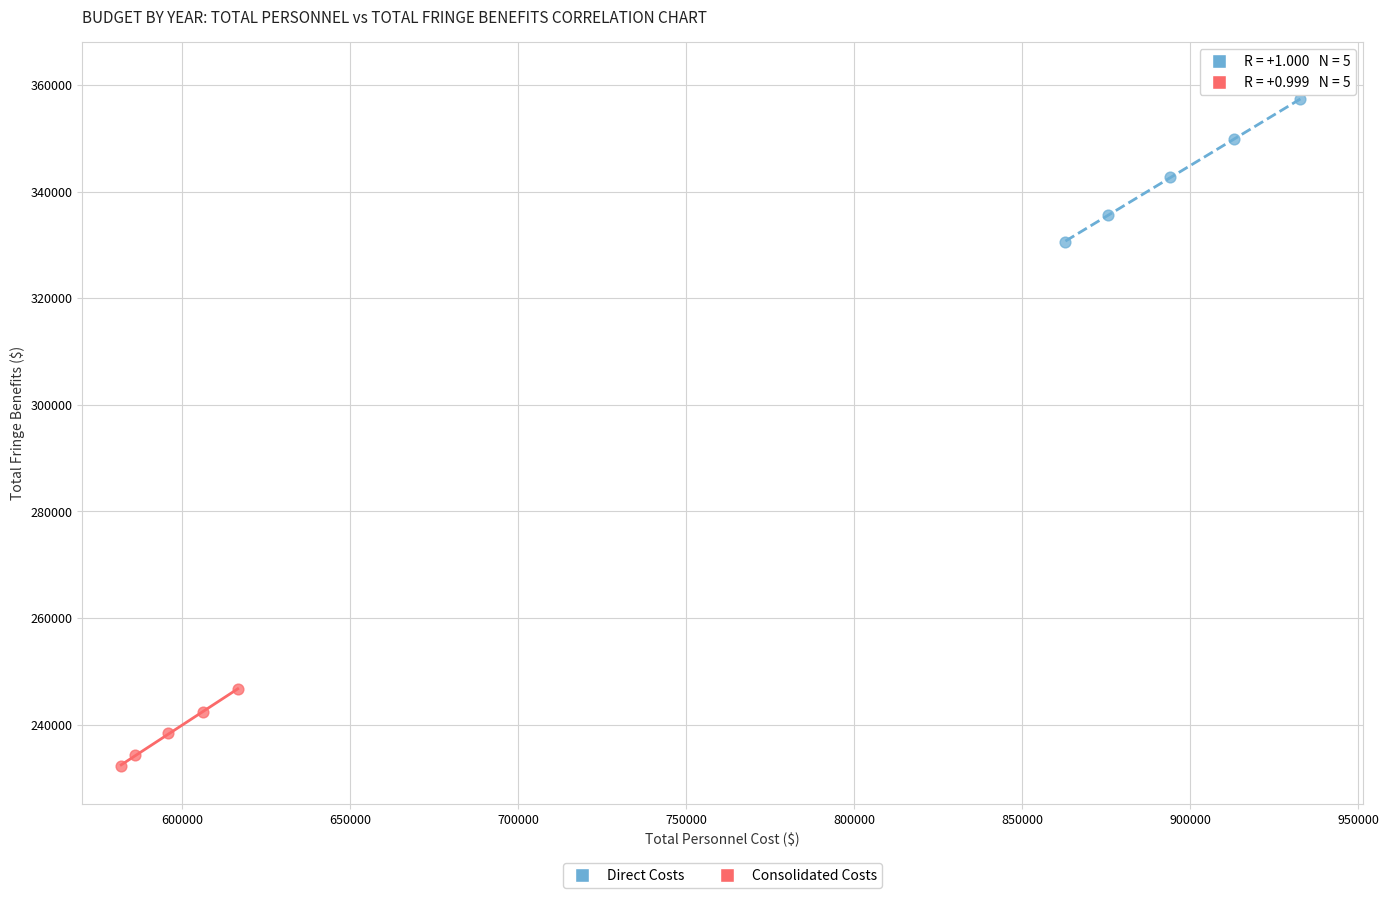

Which series reaches the minimum Y coordinate?

Consolidated Costs